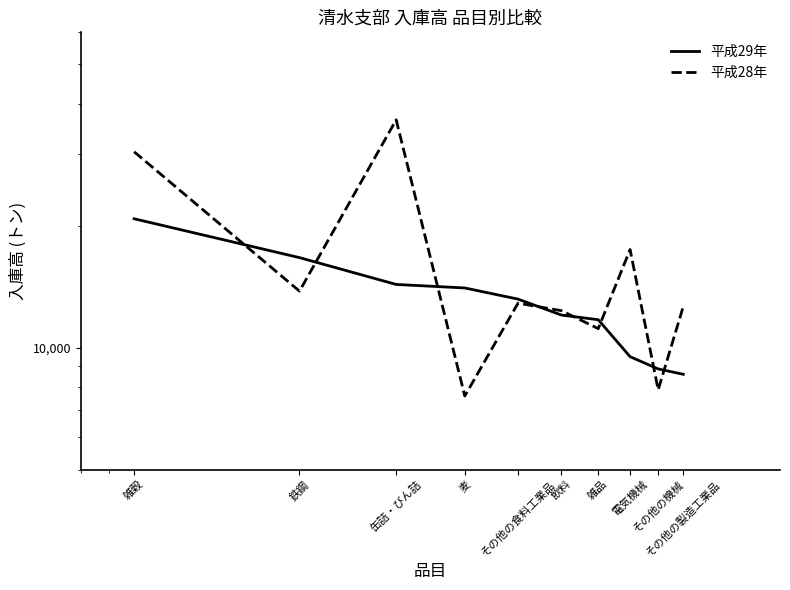

Which series has the largest total across all categories?

平成28年